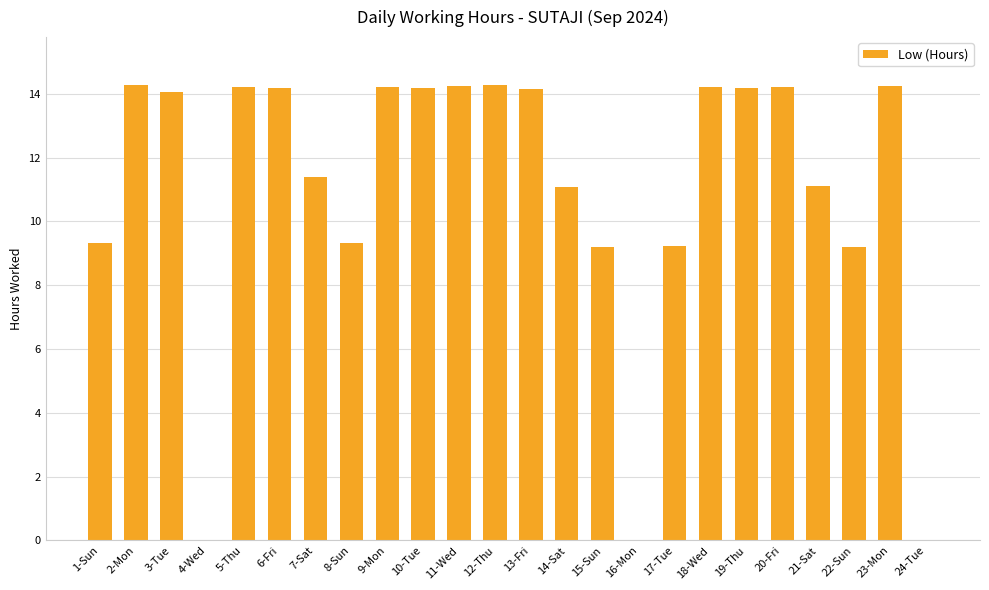

What is the greatest value displayed?

14.3